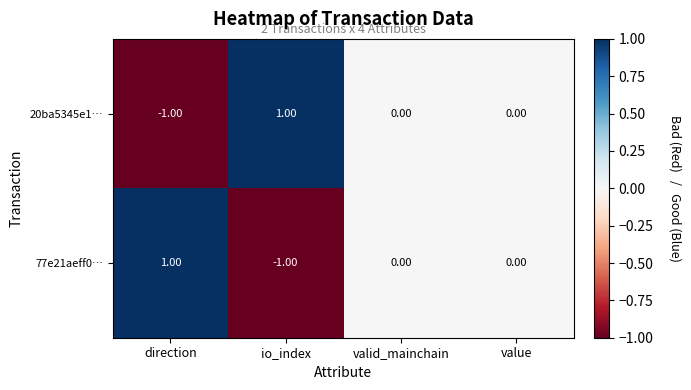

Is the value of 77e21aeff0… at direction greater than the value of 20ba5345e1… at direction?

Yes